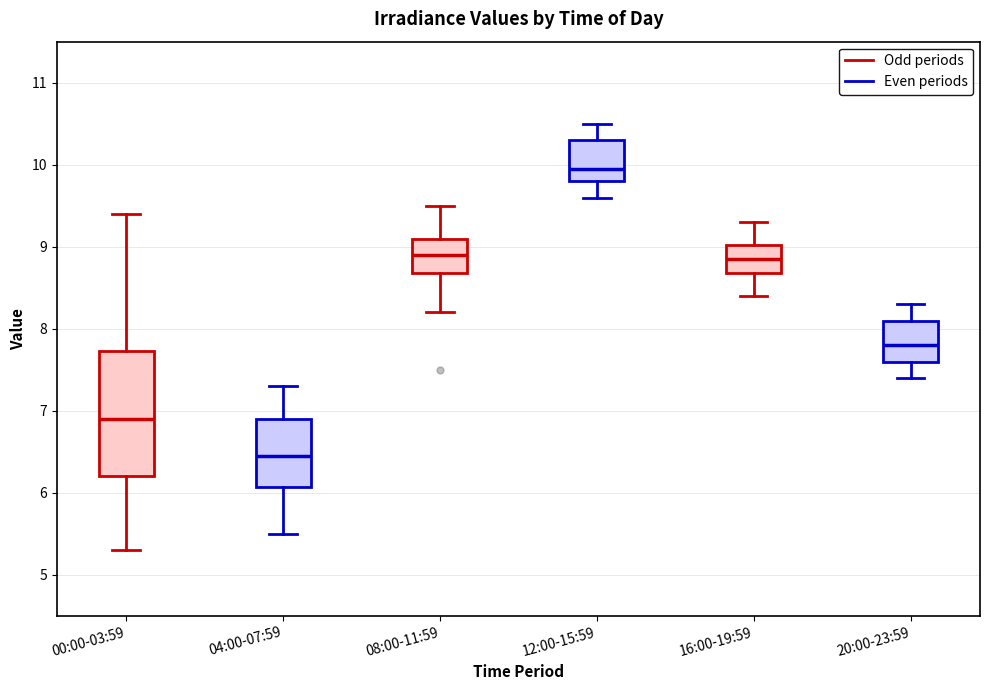

Comparing the boxes themselves (not the whiskers), which one is the tallest?

00:00-03:59